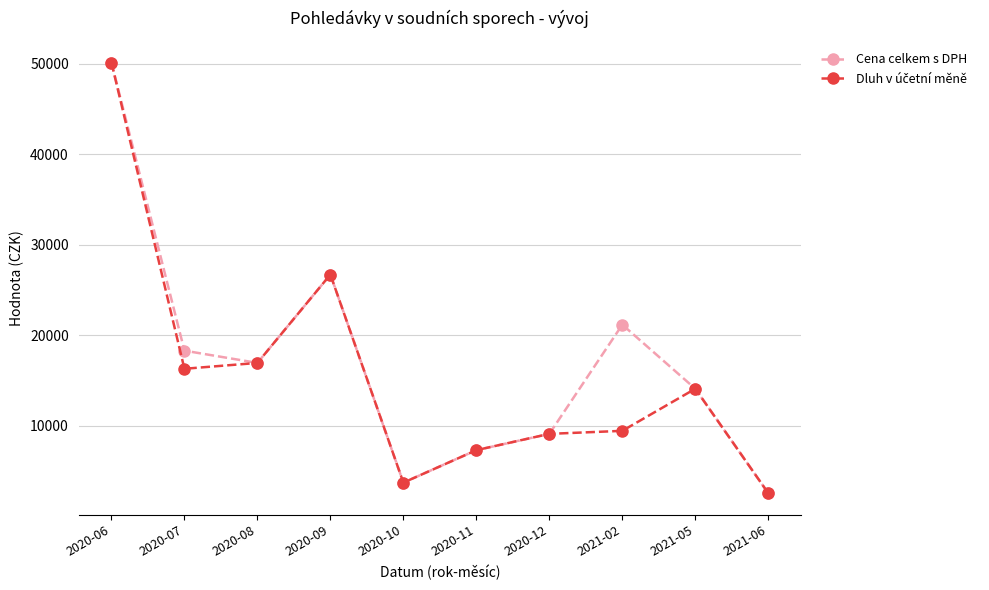

At which category does the chart reach its peak across all series?

2020-06